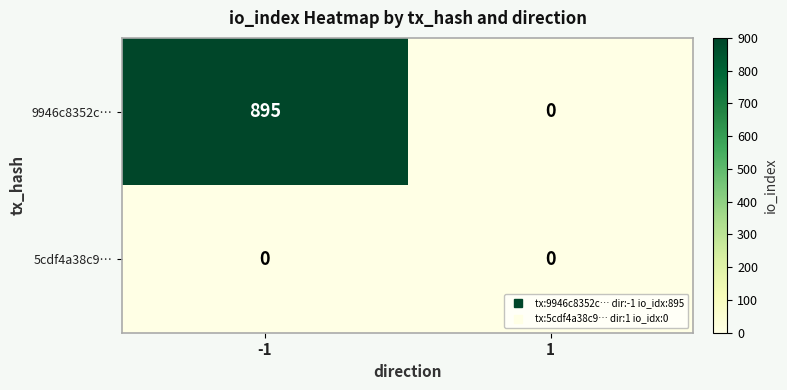

Is the value of 9946c8352c… at -1 greater than the value of 5cdf4a38c9… at -1?

Yes